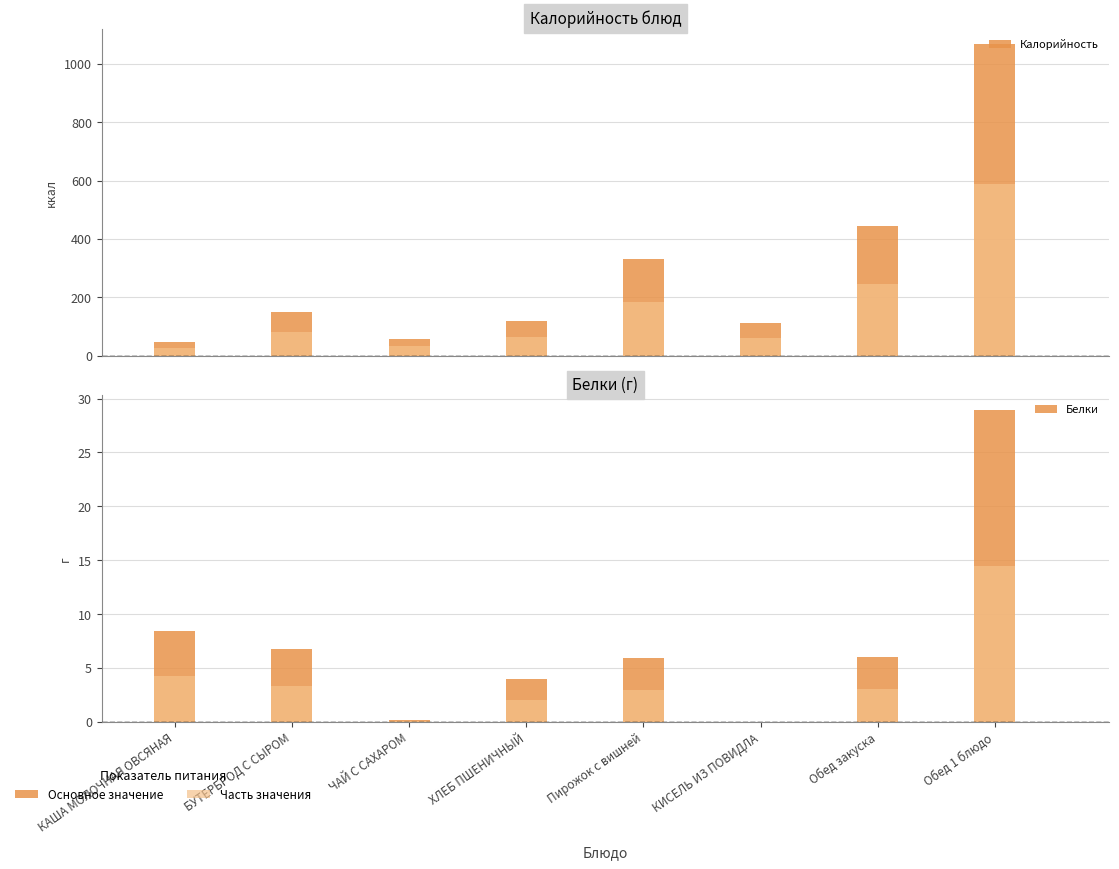

Which category has the highest value in the Калорийность series?

Обед 1 блюдо